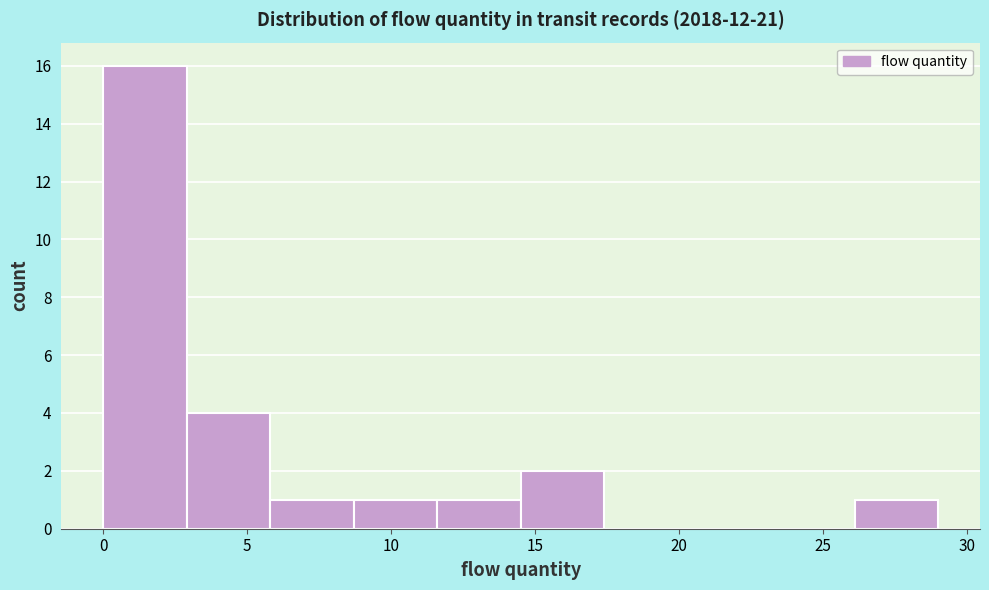

Reading left to right, list every bar in this chart as the range it spans on the x-axis followed by its height. Neither the bar edges nor the heights are printed on the chart, so give them approximately, as read against the axes.

0.0 to 2.9: 16
2.9 to 5.8: 4
5.8 to 8.7: 1
8.7 to 11.6: 1
11.6 to 14.5: 1
14.5 to 17.4: 2
17.4 to 20.3: 0
20.3 to 23.2: 0
23.2 to 26.1: 0
26.1 to 29.0: 1